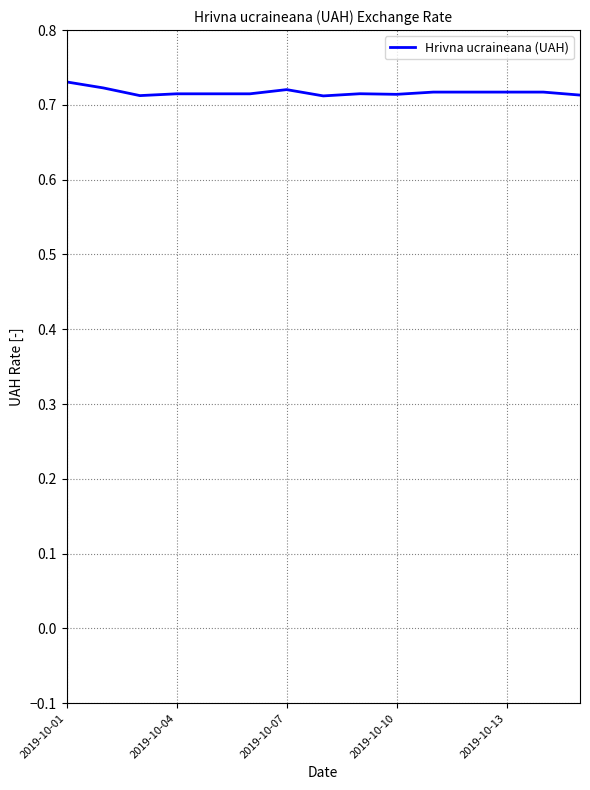

How many lines are shown in the chart?

1